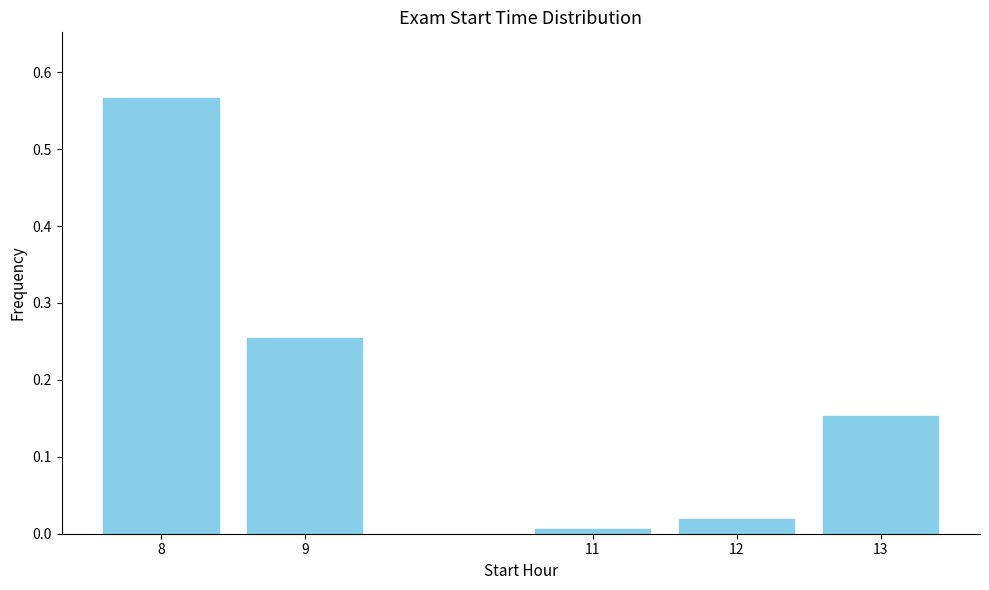

Which label corresponds to the largest value in the chart?

8